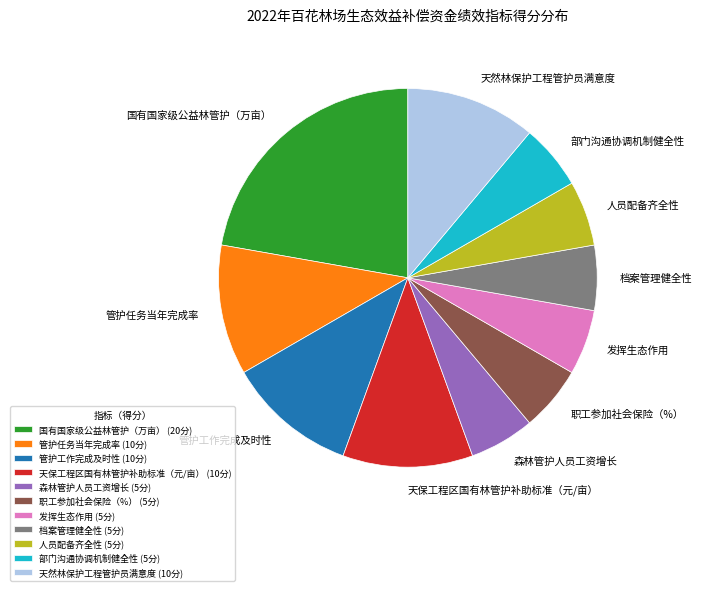

Is it true that 管护任务当年完成率 is 17% of the pie?

False